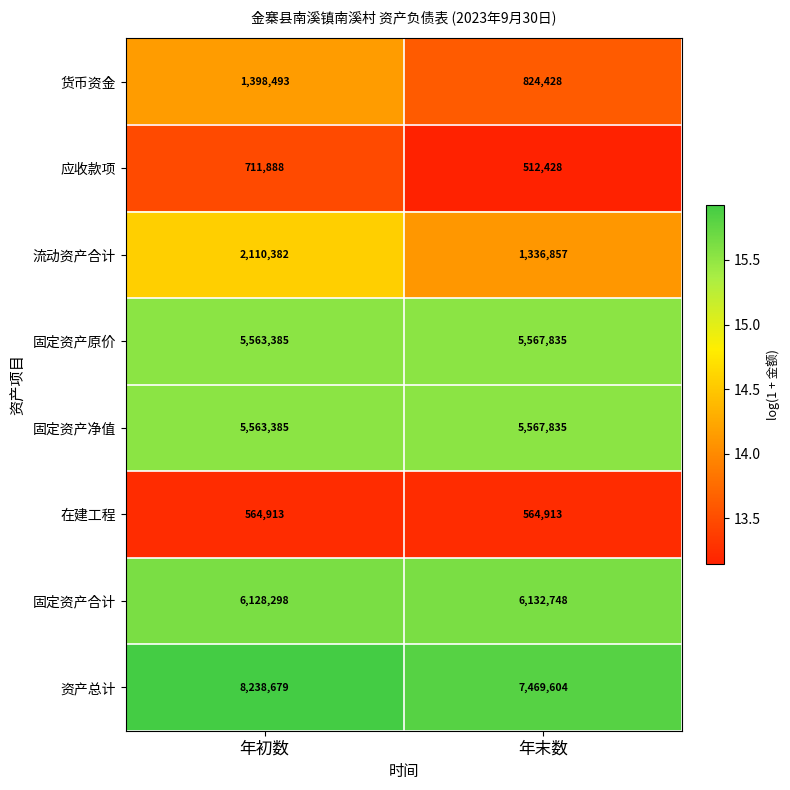

Reading left to right, what are all the values shown in this chart?

货币资金: 1398493	824428
应收款项: 711888	512428
流动资产合计: 2110382	1336857
固定资产原价: 5563385	5567835
固定资产净值: 5563385	5567835
在建工程: 564913	564913
固定资产合计: 6128298	6132748
资产总计: 8238679	7469604